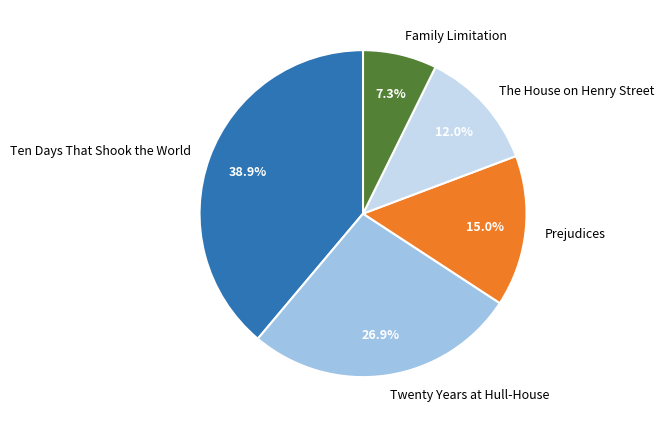

Rank the categories by value from highest to lowest.

Ten Days That Shook the World, Twenty Years at Hull-House, Prejudices, The House on Henry Street, Family Limitation